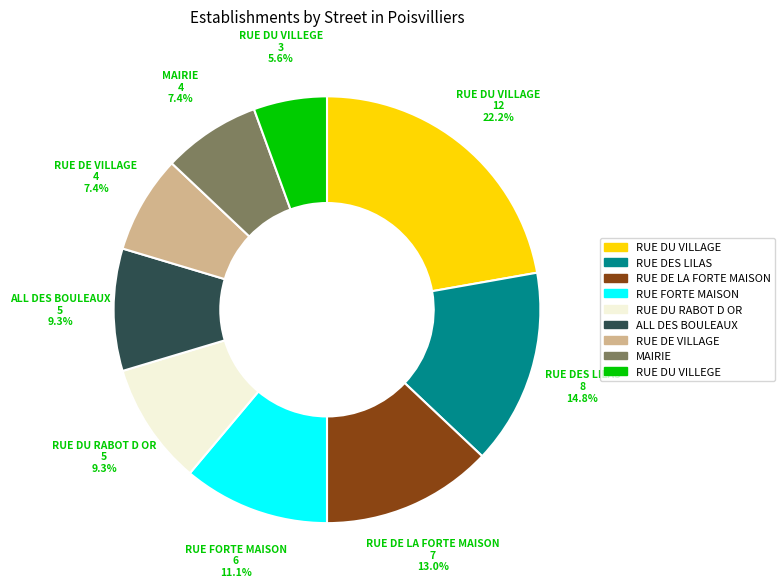

Is there any slice that represents more than half of the pie?

No